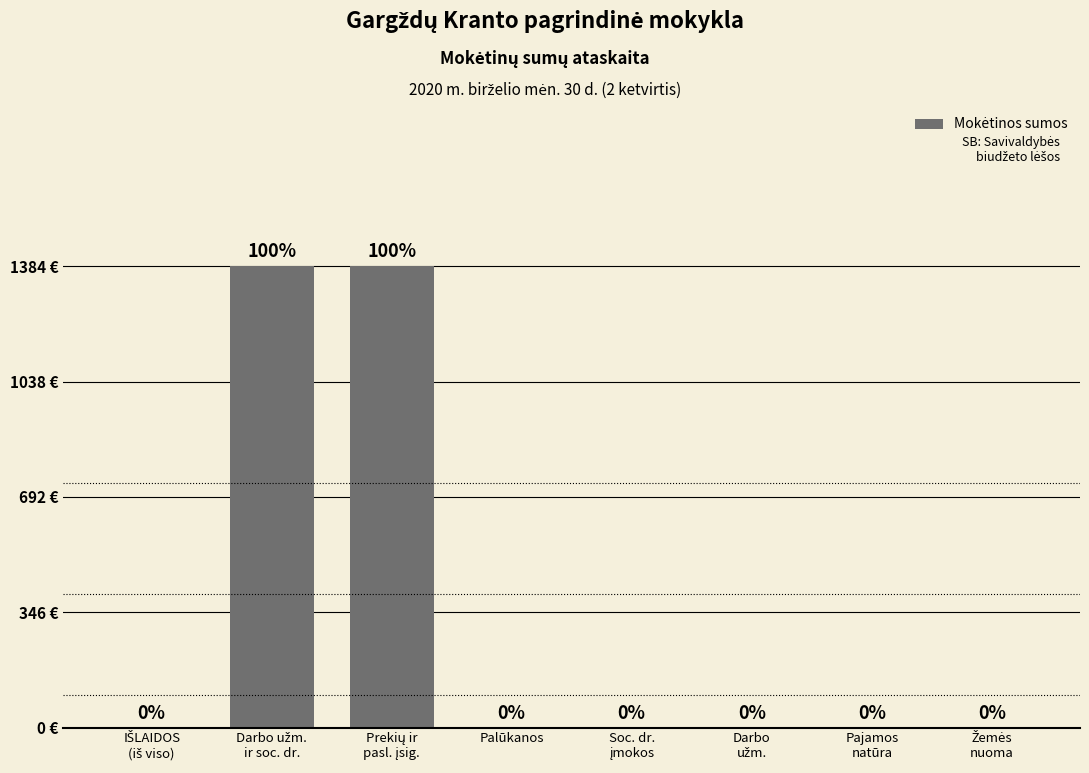

What is the sum of all values?

2769.6